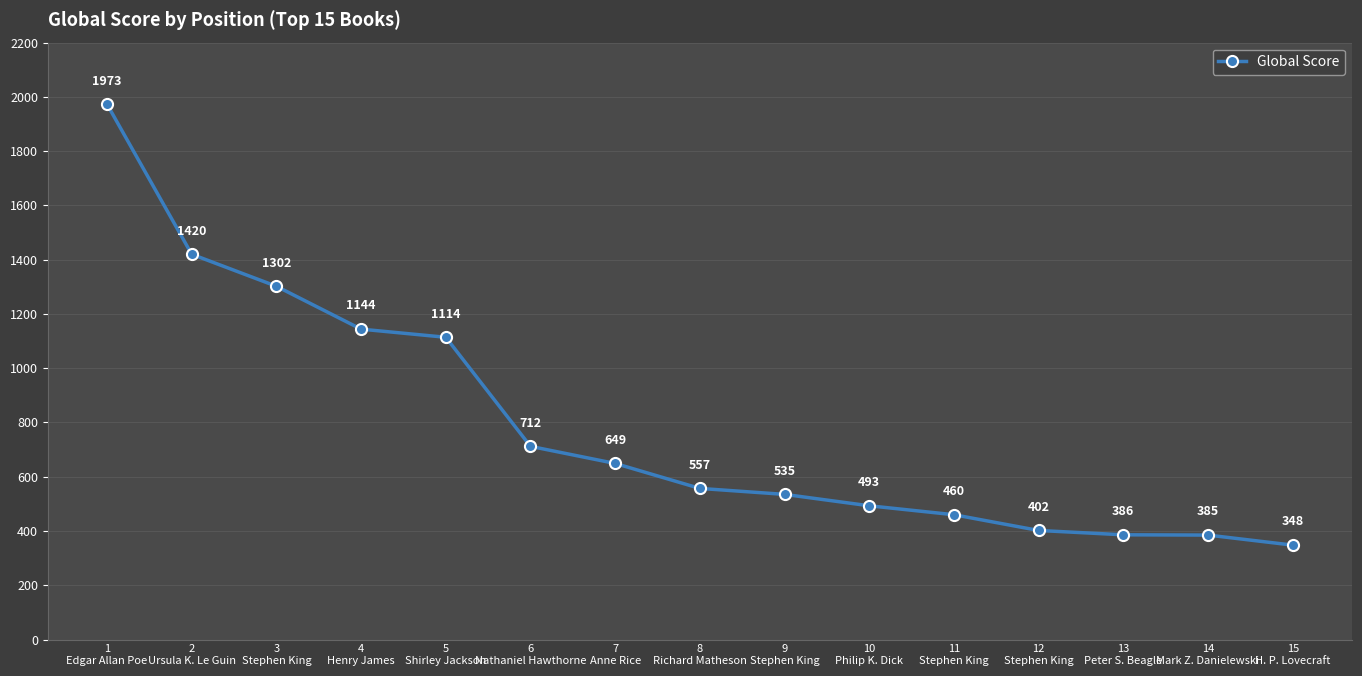

Count the number of categories in the chart.

15